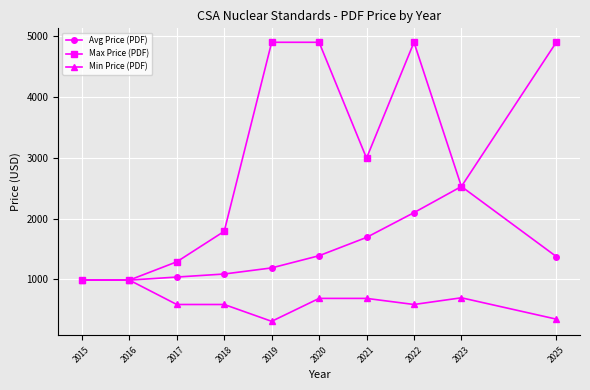

What is the sum of all Min Price (PDF) values?

6494.0